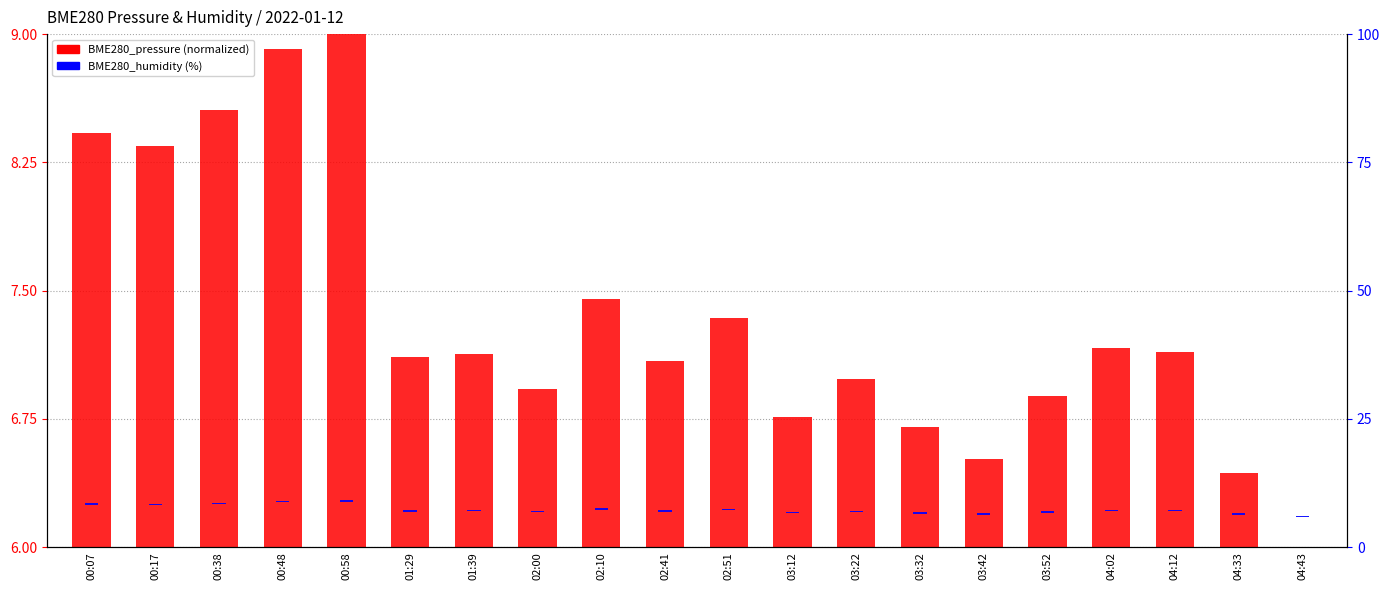

What is the total value across all series at 00:58?

9.3